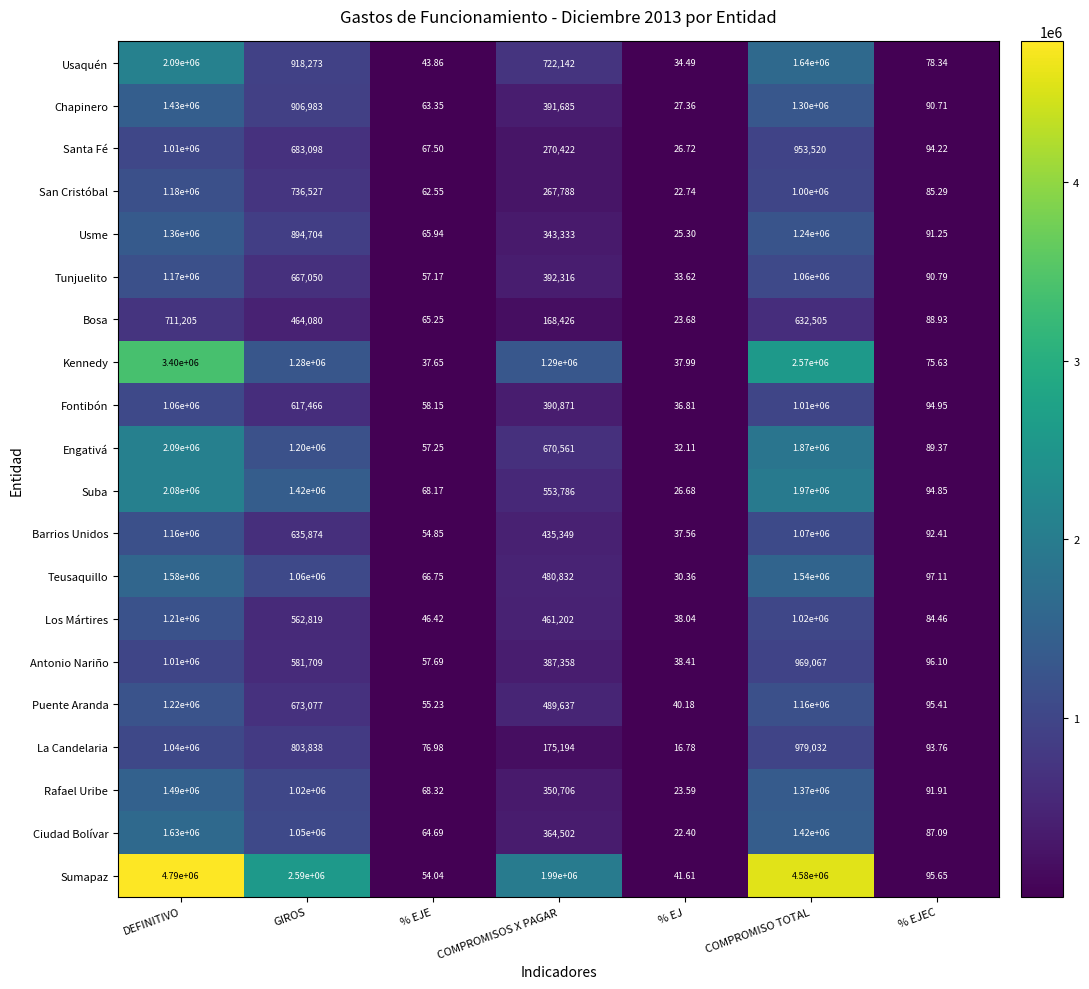

At which category is the sum across all series the highest?

DEFINITIVO